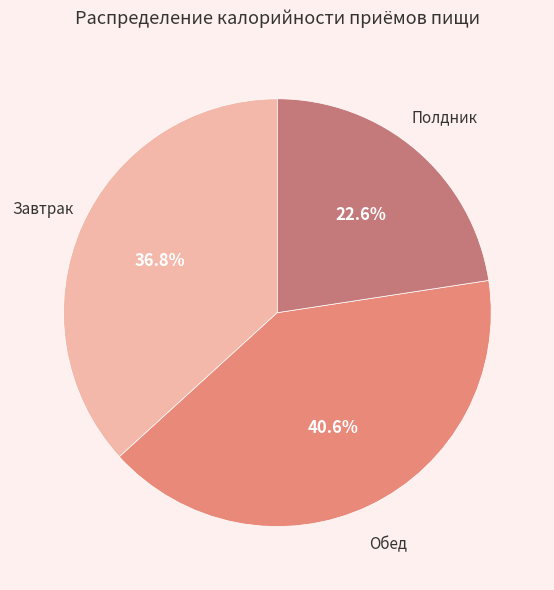

How many slices are in this pie chart?

3